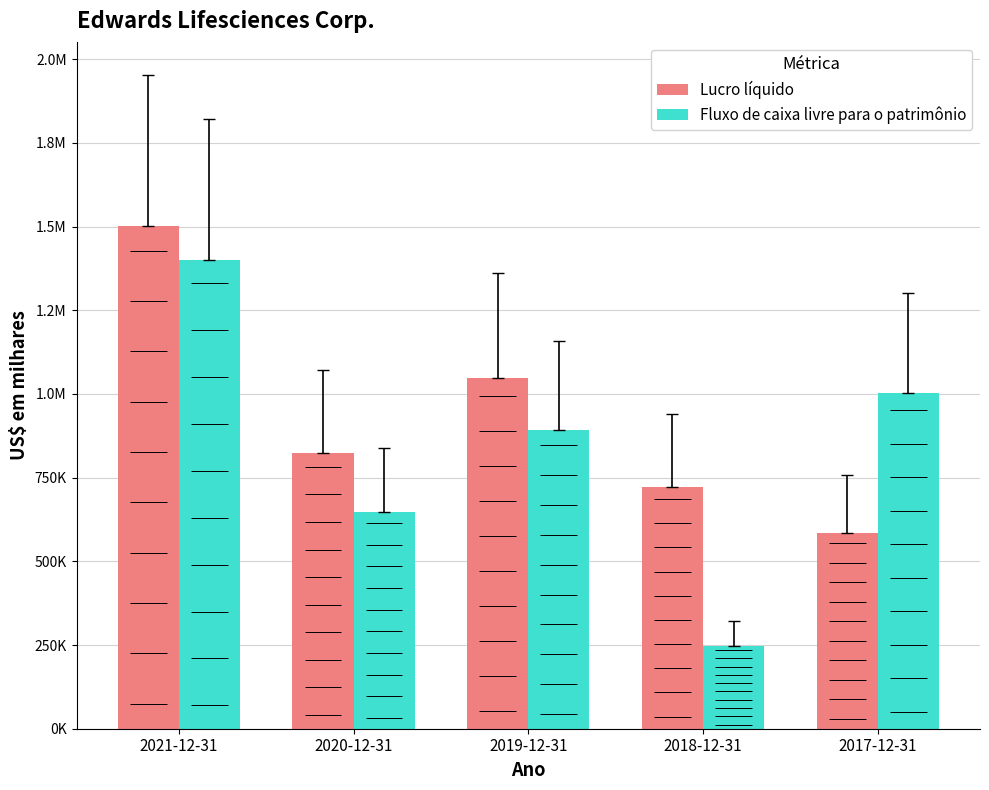

Reading left to right, what are all the values shown in this chart?

Lucro líquido: 2021-12-31=1503100	2020-12-31=823400	2019-12-31=1046900	2018-12-31=722200	2017-12-31=583600
Fluxo de caixa livre para o patrimônio: 2021-12-31=1400500	2020-12-31=646200	2019-12-31=891000	2018-12-31=247800	2017-12-31=1001500